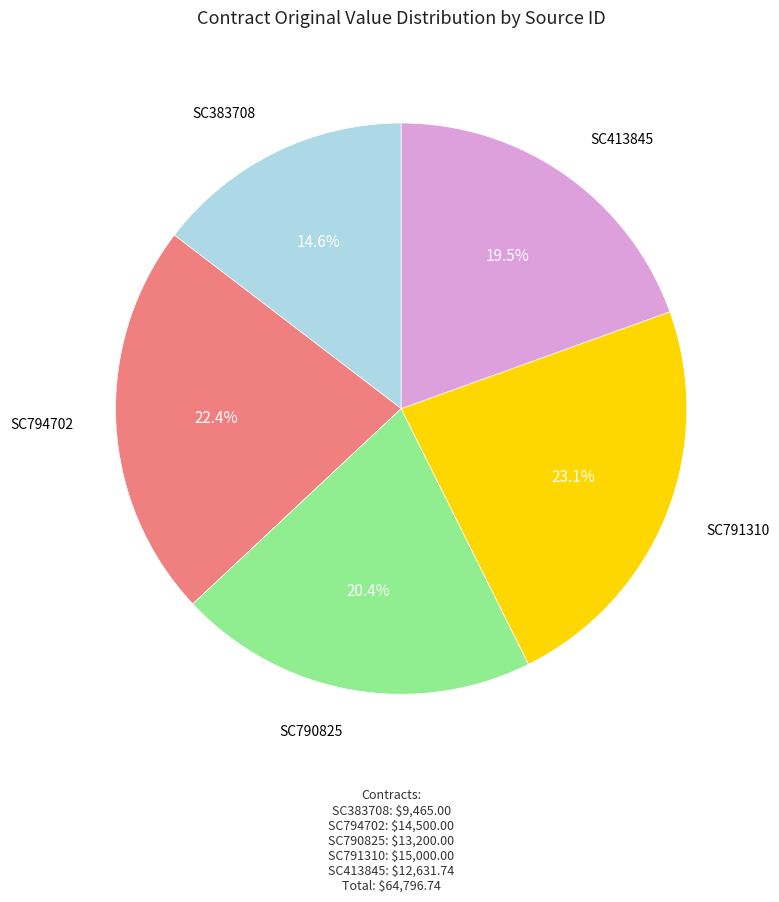

Is there any slice that represents more than half of the pie?

No